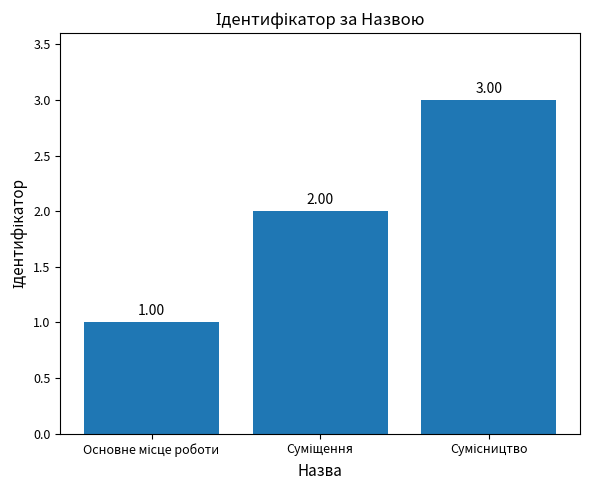

What is the sum of all values?

6